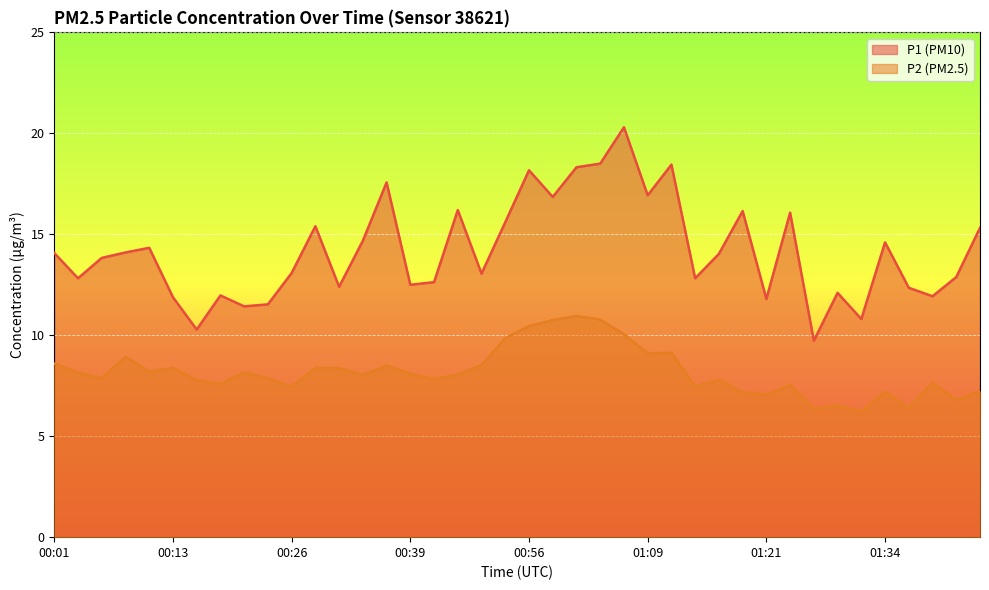

What is the difference between the P2 values at 00:36 and 00:01?

0.1